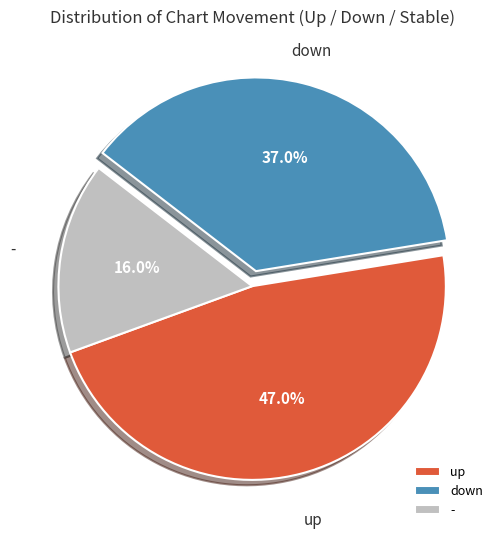

What is the largest slice in the pie chart?

up